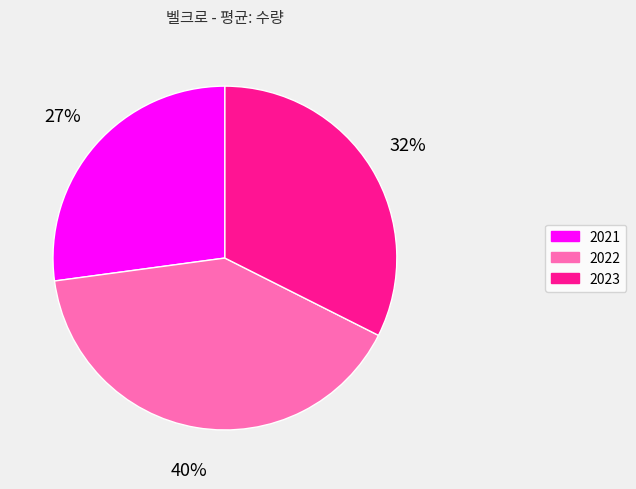

Is there any slice that represents more than half of the pie?

No